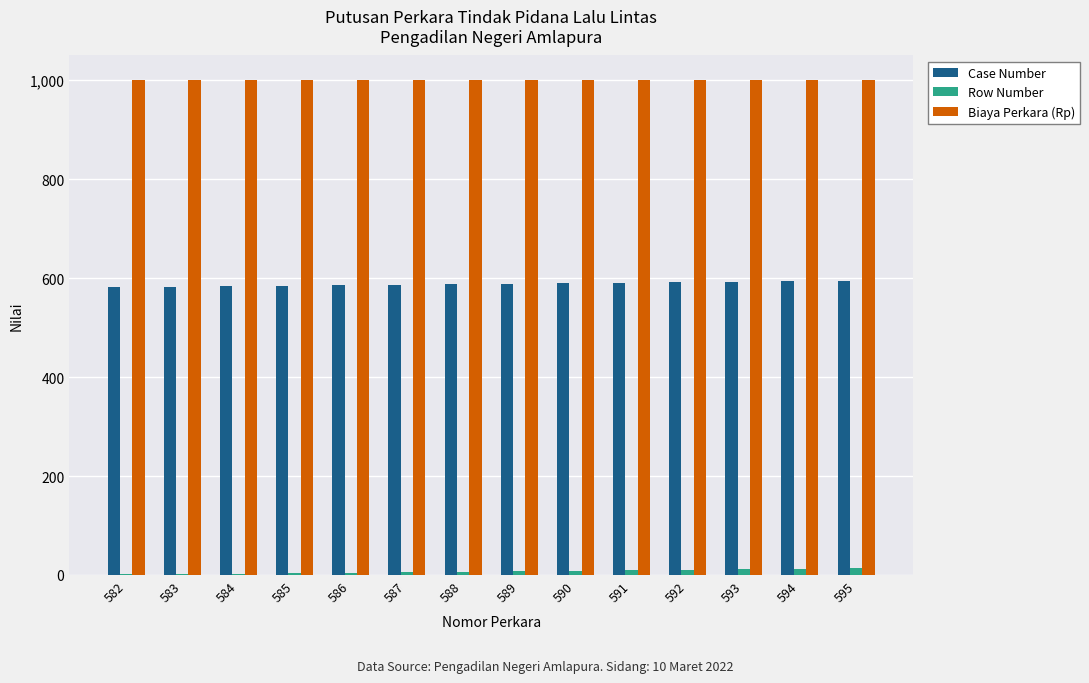

Which series has the largest total across all categories?

Biaya Perkara (Rp)